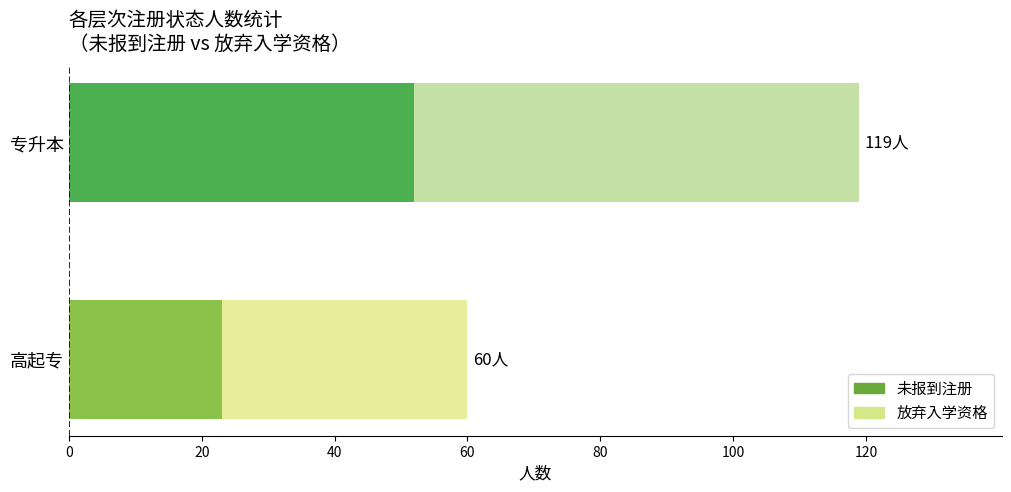

The value of 未报到注册 at 专升本 is 52. True or false?

True